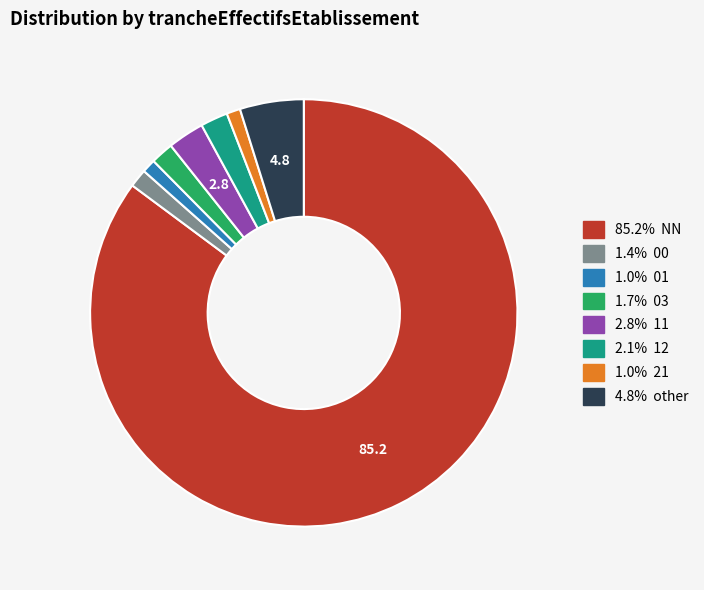

Is there any slice that represents more than half of the pie?

Yes